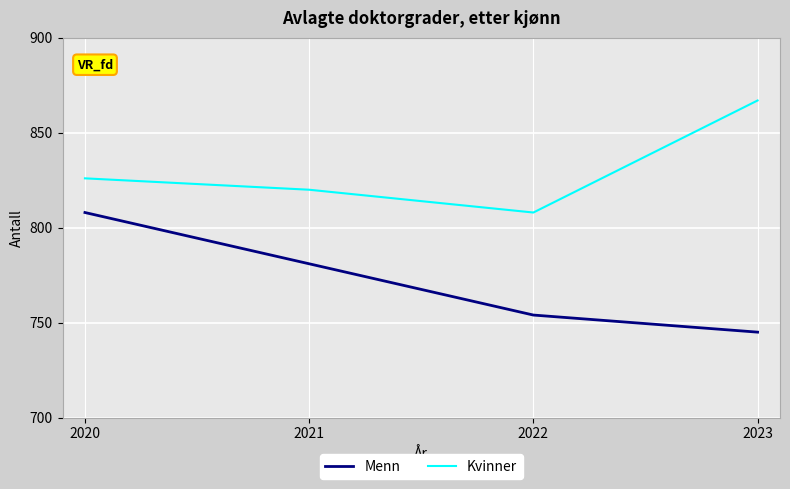

Read the Menn value at 2021, to the nearest 10.

780